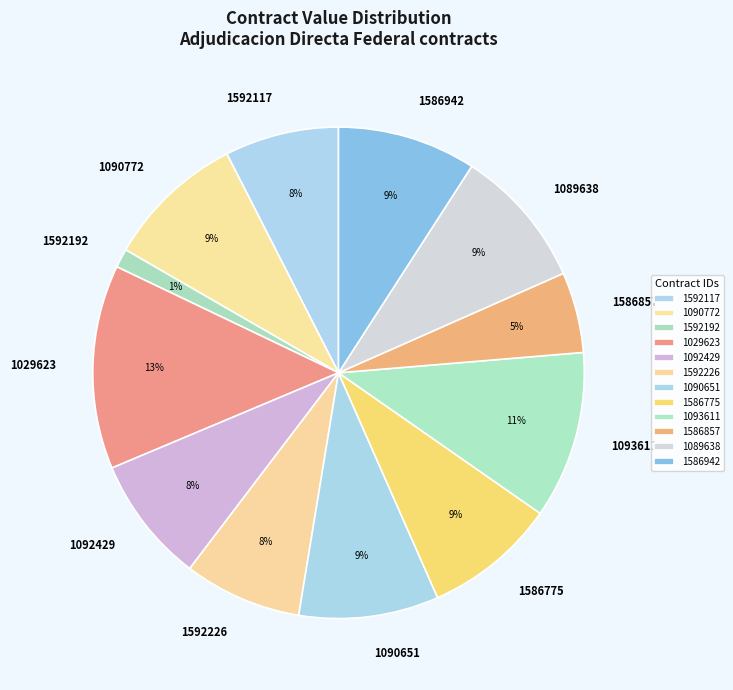

Do 1092429 and 1090651 together represent more than half of the pie?

No